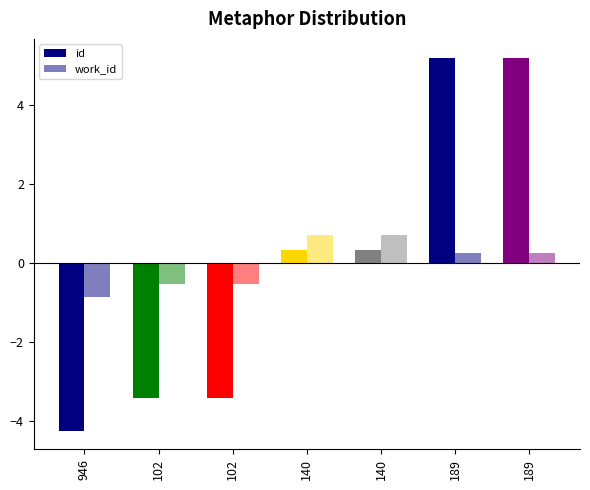

How many data points in work_id are above 0?

4